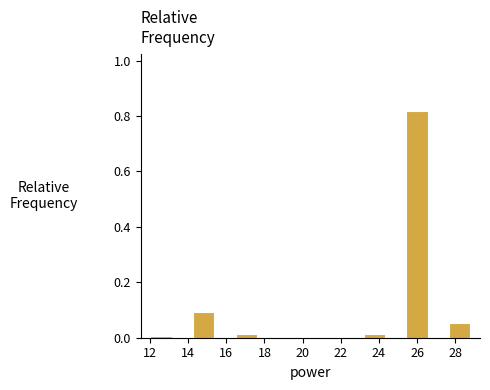

How tall is the bar that spans 27.6 to 28.8 on the x-axis? Neither the bar edges nor the heights are printed on the chart, so give them approximately, as read against the axes.

0.06